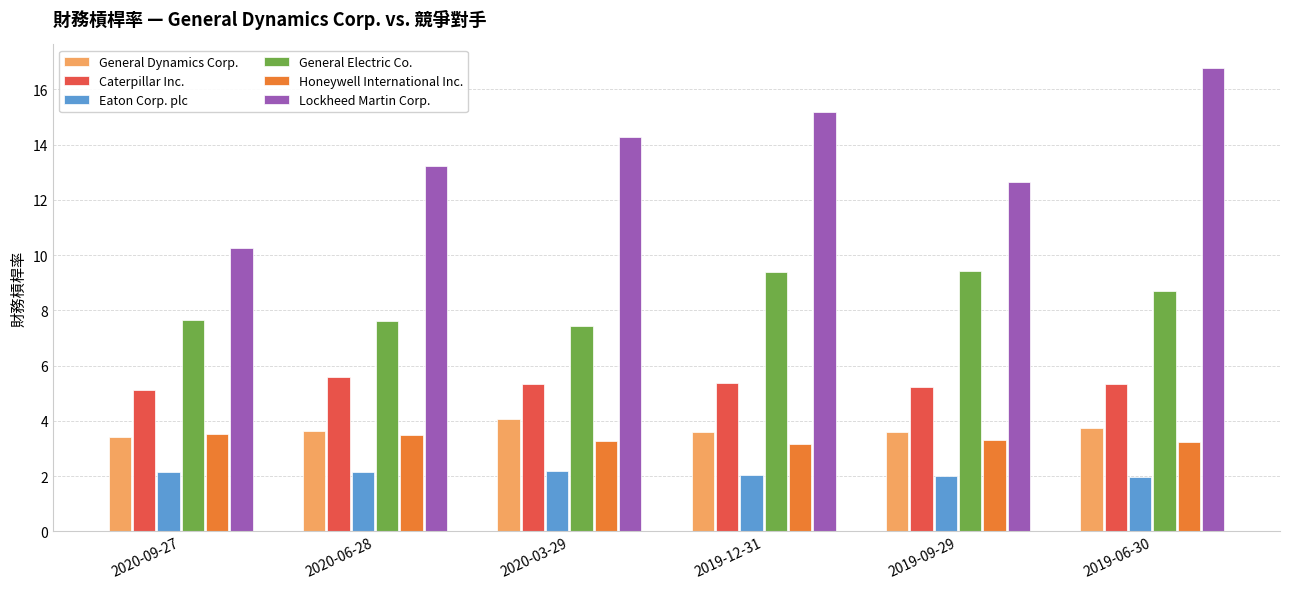

What is the label of the 4th bar from the left?

2019-12-31